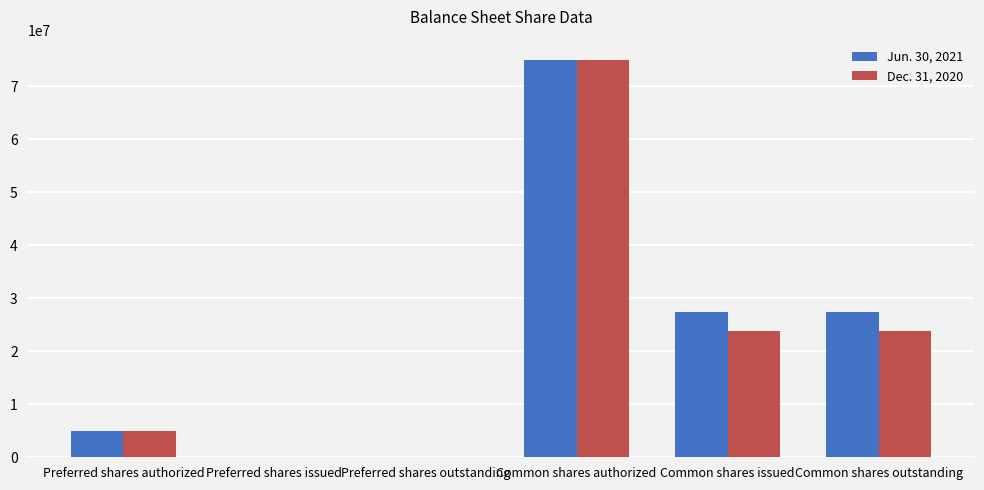

Is the value of Dec. 31, 2020 at Preferred shares authorized greater than the value of Jun. 30, 2021 at Preferred shares outstanding?

Yes